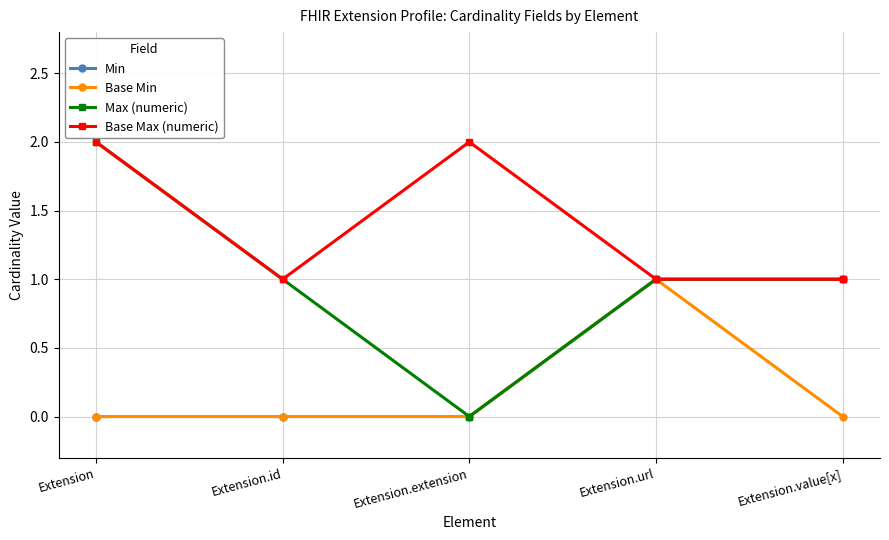

True or false: Min has a value of 1 at Extension.

False